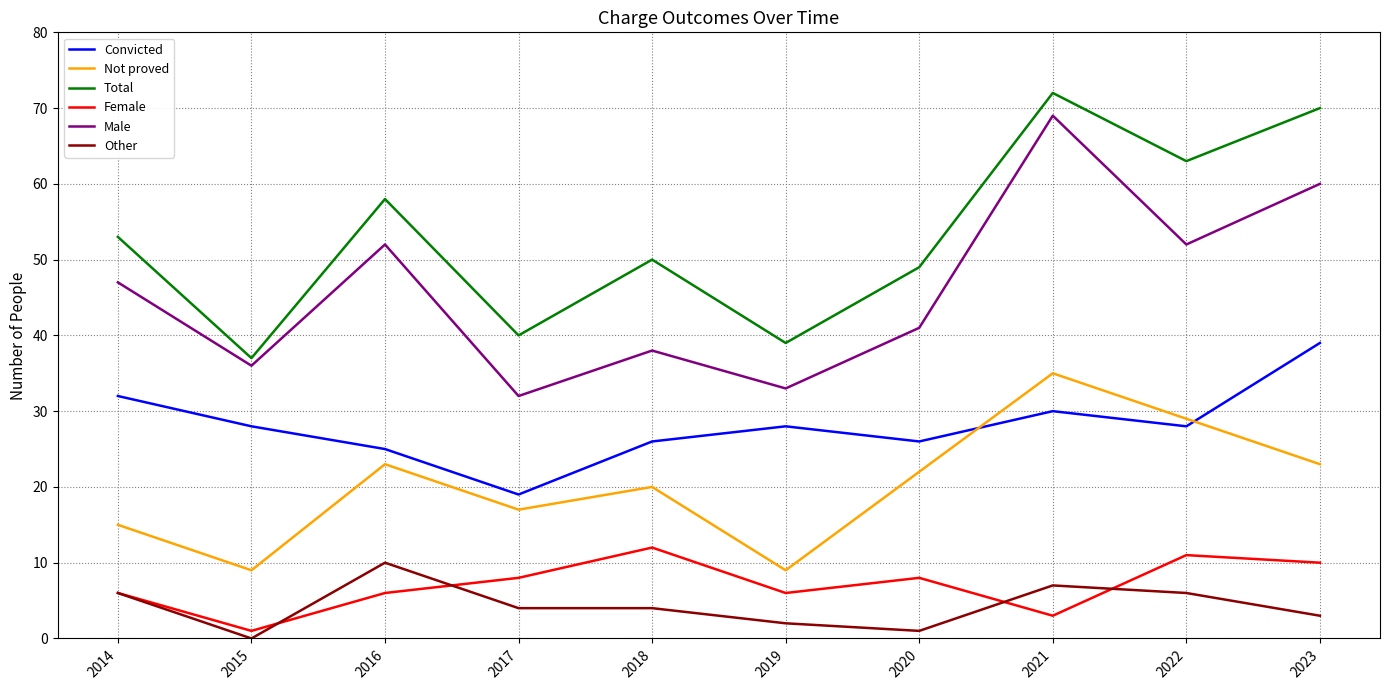

Is this an area chart (filled region under the line)?

No